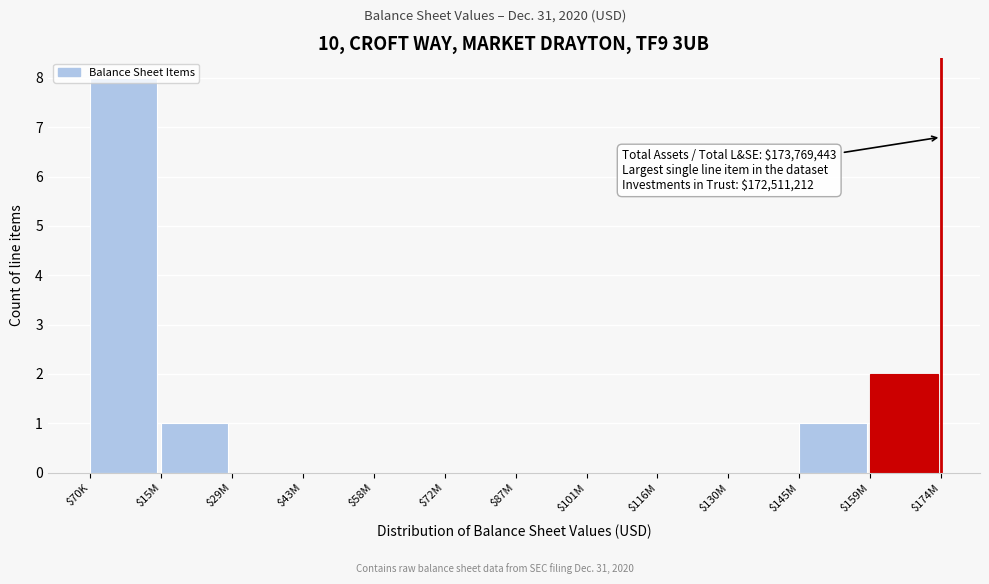

What is the maximum value shown in the chart?

8